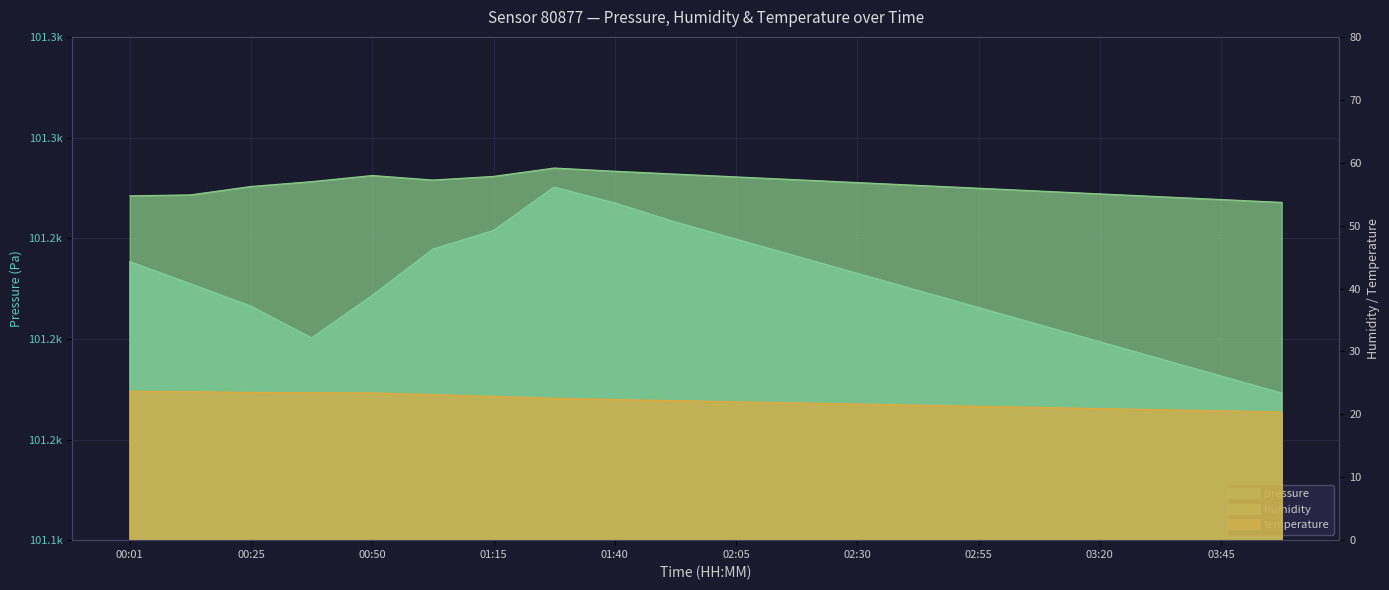

In humidity, how many points are lower than both neighbors (excluding endpoints)?

1